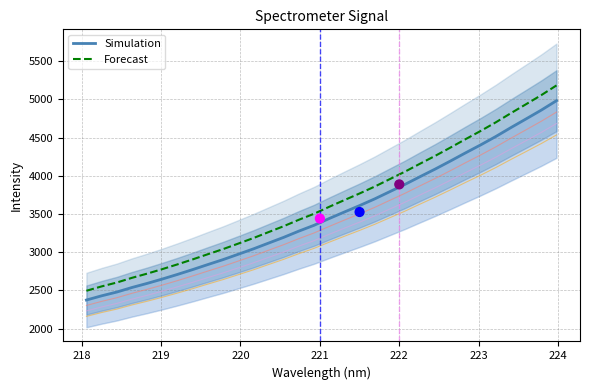

What is the minimum value for Forecast?

2496.2